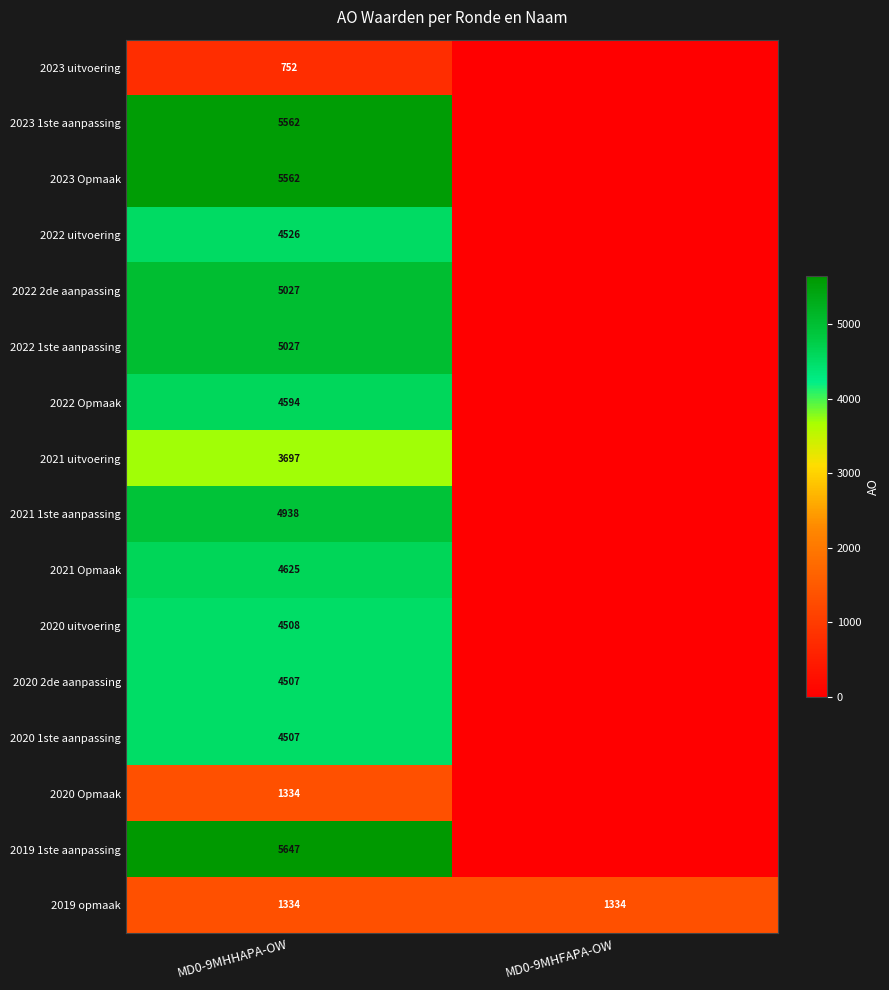

What is the spread (max minus min) of values at MD0-9MHHAPA-OW?

4895